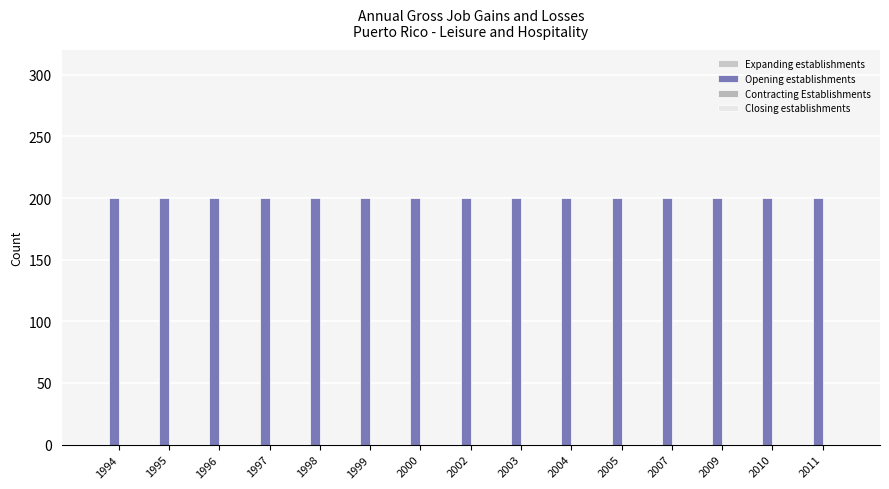

At 2000, list the series in order from largest to smallest.

Opening establishments, Expanding establishments, Contracting Establishments, Closing establishments